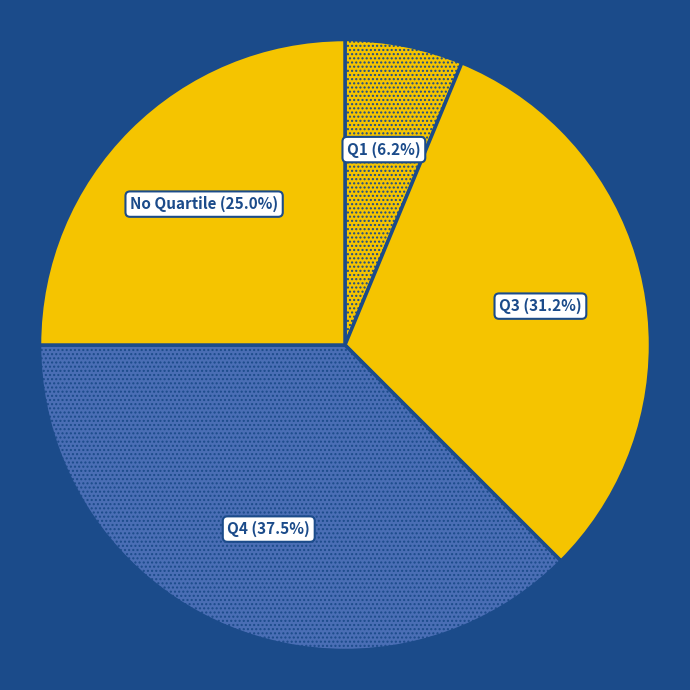

Count the number of slices in the pie.

4